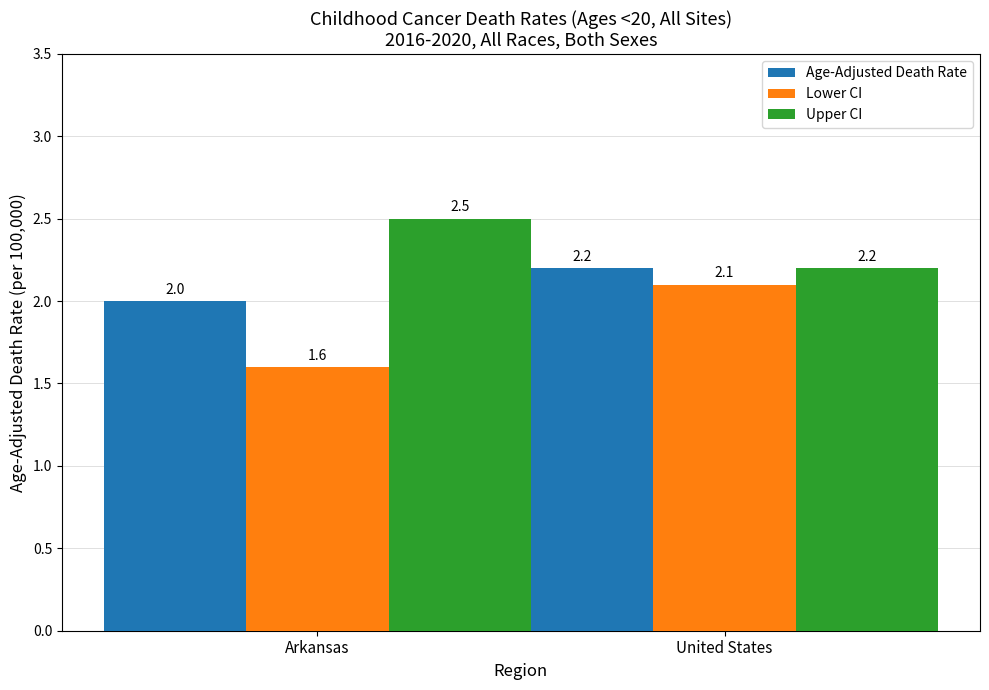

Reading left to right, extract all data points from this chart.

Age-Adjusted Death Rate: 2.0	2.2
Lower CI: 1.6	2.1
Upper CI: 2.5	2.2